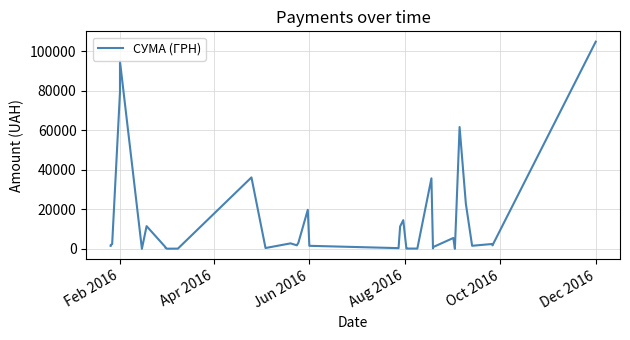

What is the value of the 22nd point from the left?

208.0